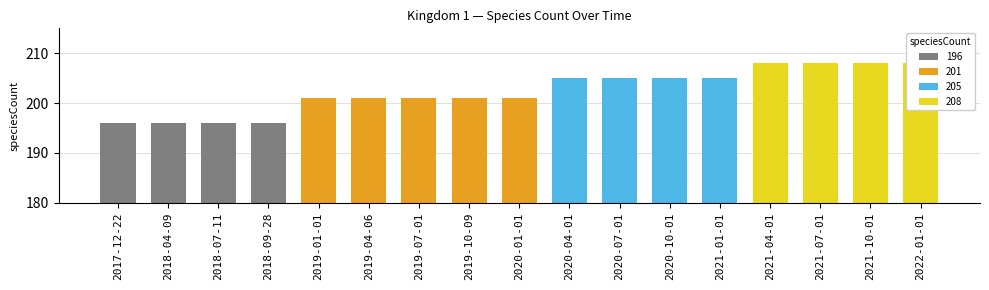

List the labels in order of value, largest first.

2021-04-01, 2021-07-01, 2021-10-01, 2022-01-01, 2020-04-01, 2020-07-01, 2020-10-01, 2021-01-01, 2019-01-01, 2019-04-06, 2019-07-01, 2019-10-09, 2020-01-01, 2017-12-22, 2018-04-09, 2018-07-11, 2018-09-28